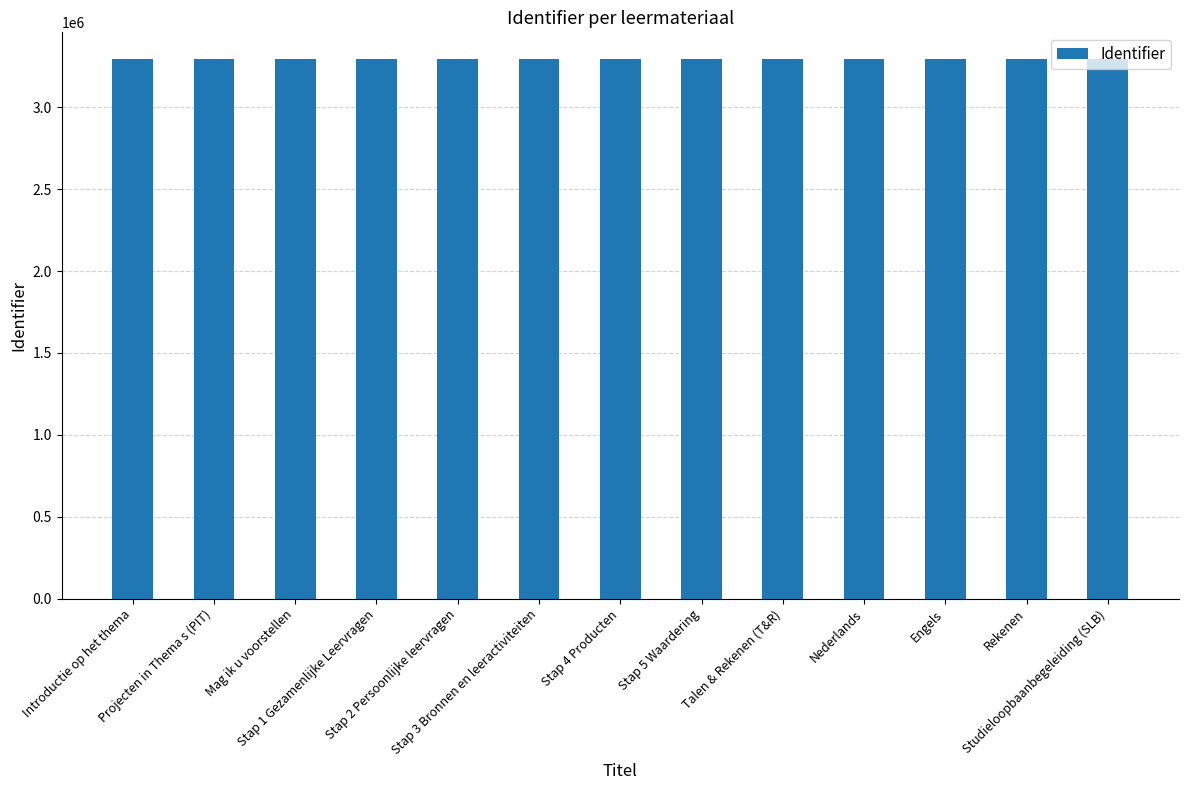

Are the bars grouped side by side (vs. stacked)?

No